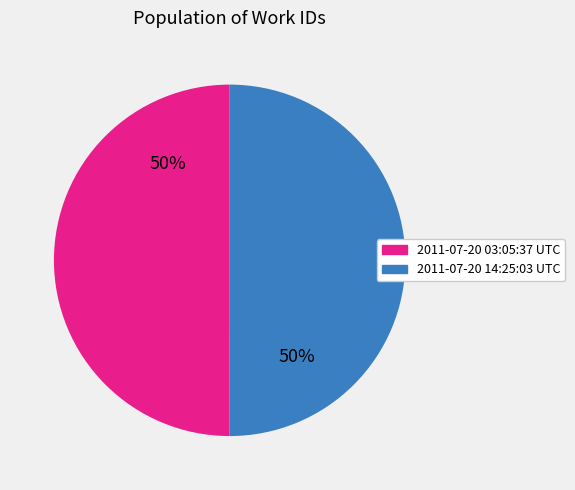

Is it true that 2011-07-20 14:25:03 UTC is 50% of the pie?

True